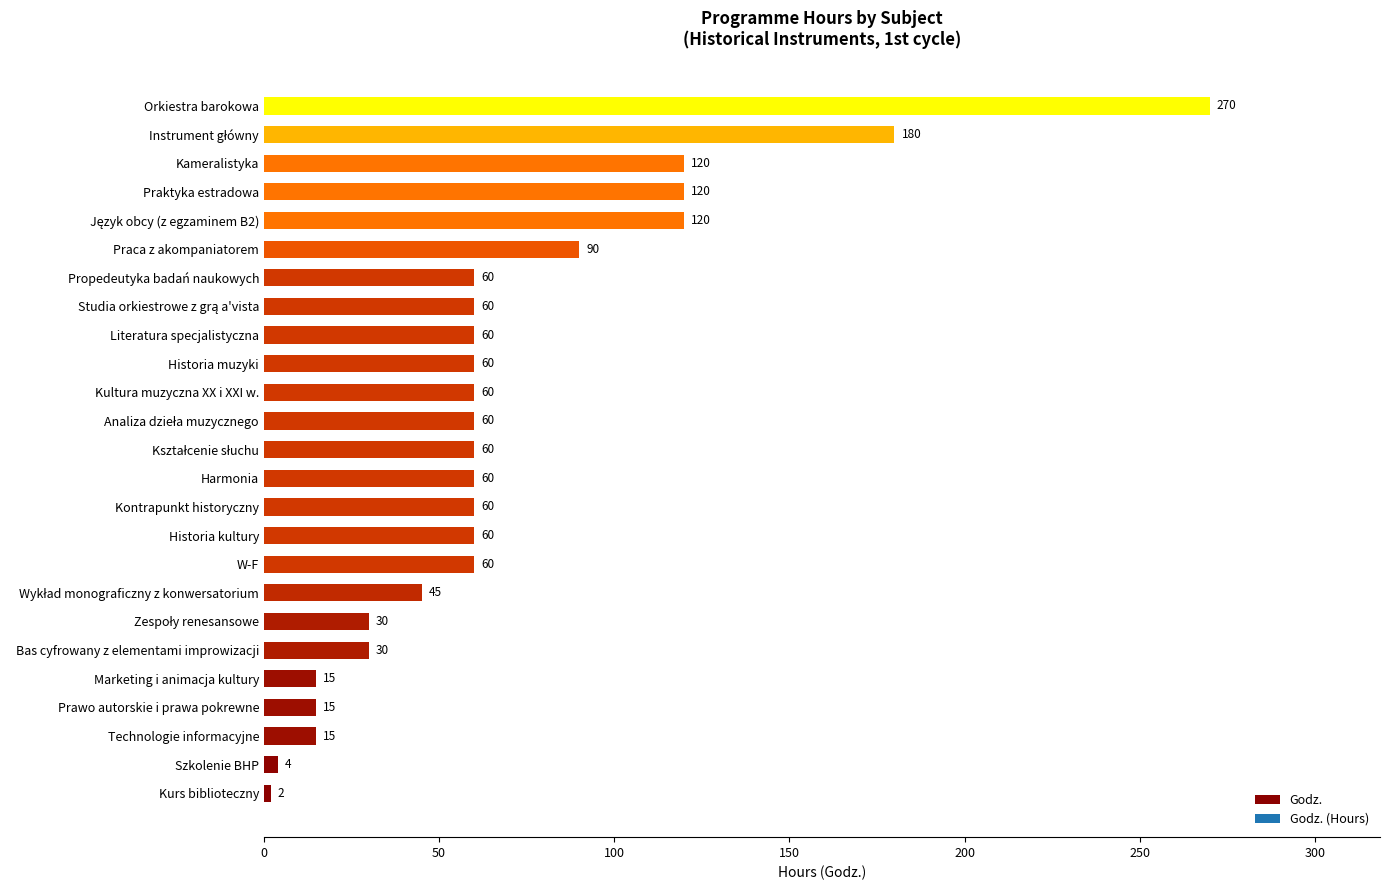

Reading bottom to top, what are all the values shown in this chart?

2	4	15	15	15	30	30	45	60	60	60	60	60	60	60	60	60	60	60	90	120	120	120	180	270